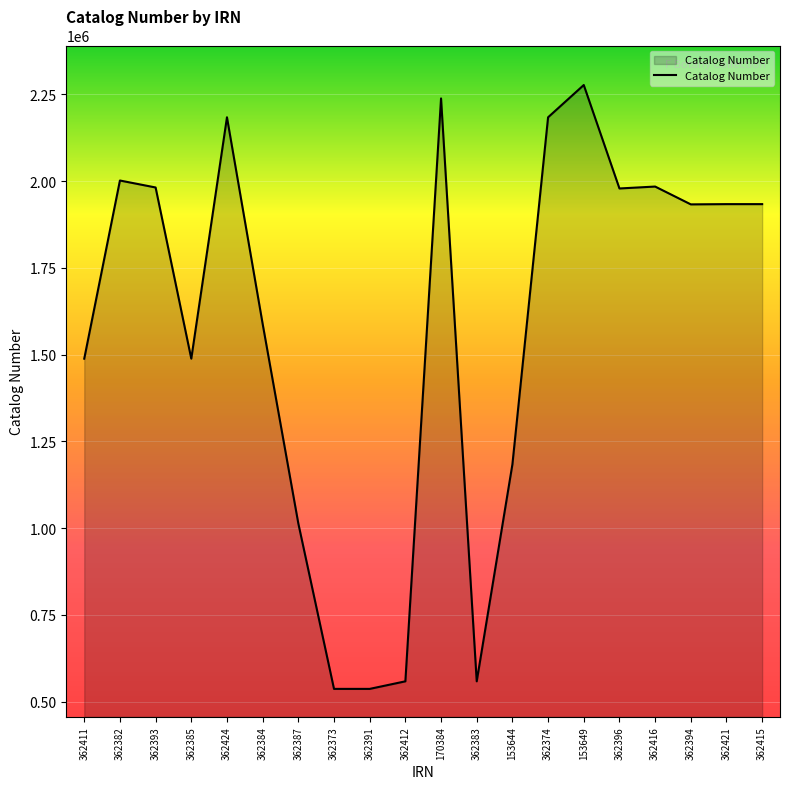

The chart shows a value of 776942 at 362393. True or false?

False